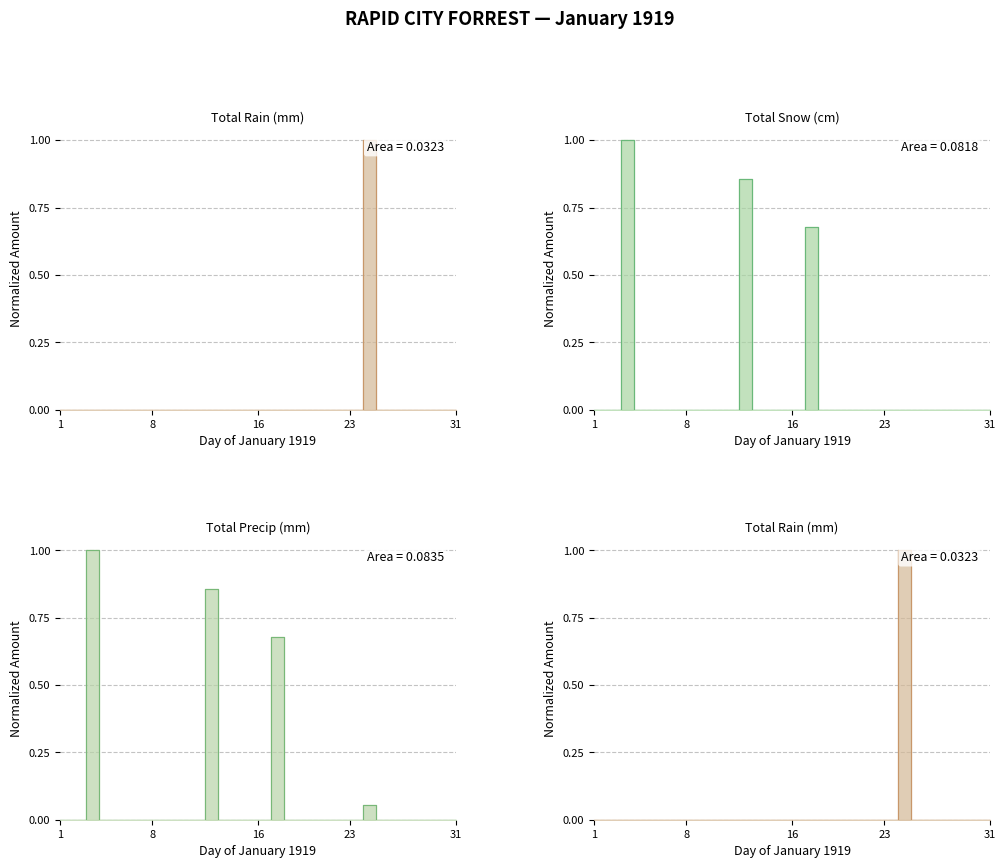

What is the greatest value displayed?

1.0